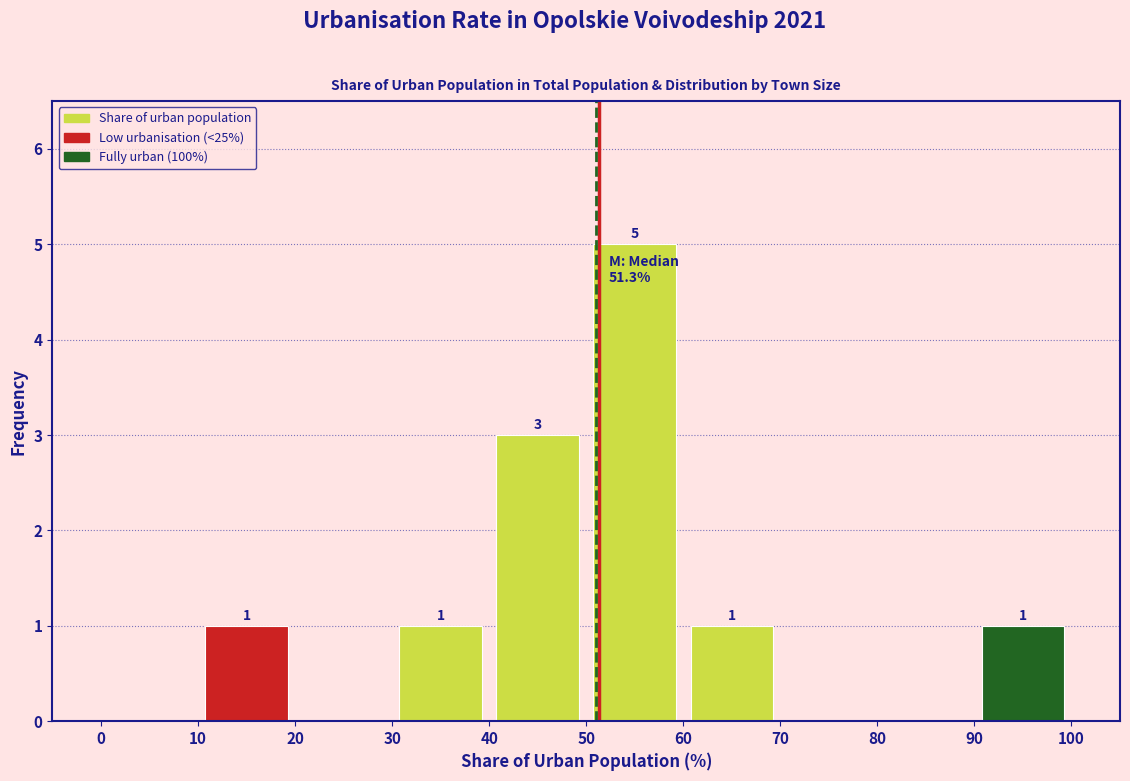

Which range on the x-axis has the tallest bar?

50 to 60